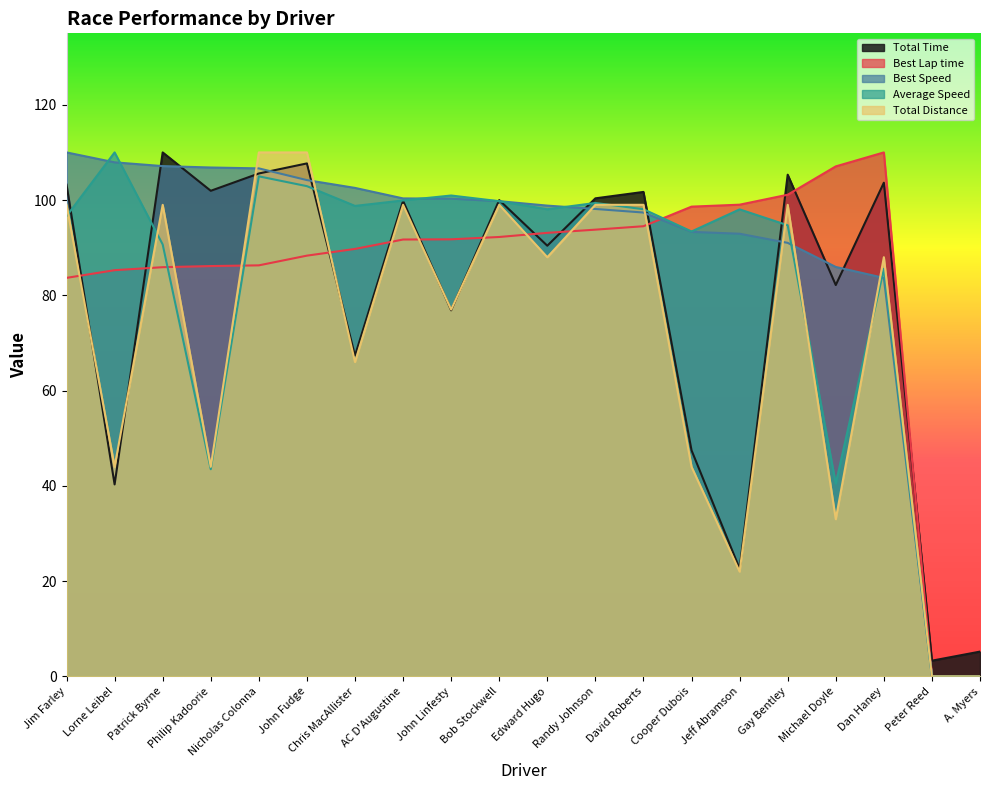

Which series has the widest spread of values?

Best Lap time